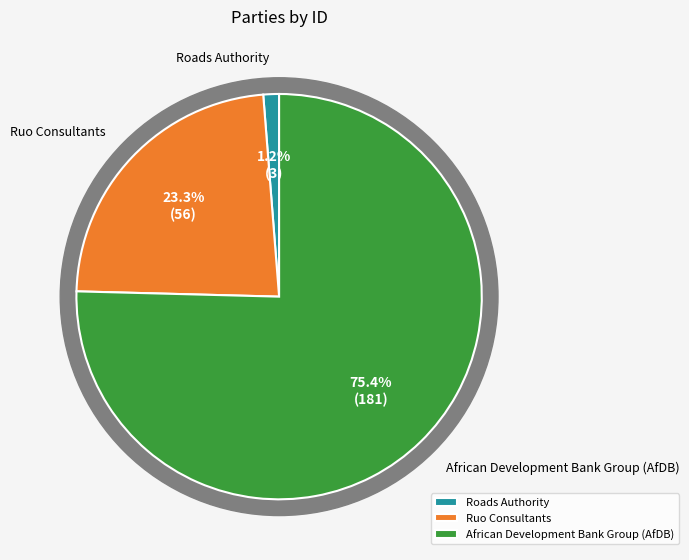

To the nearest percent, what portion does Roads Authority represent?

1%